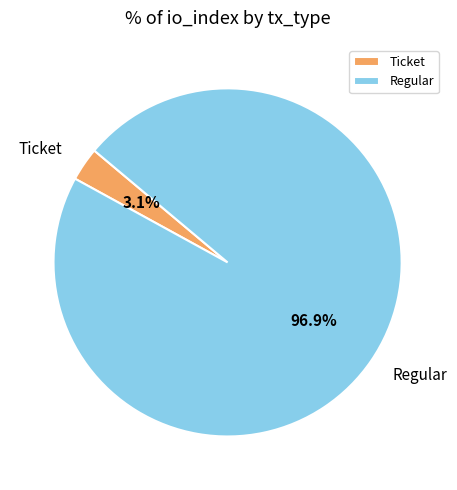

Which slice is the largest?

Regular